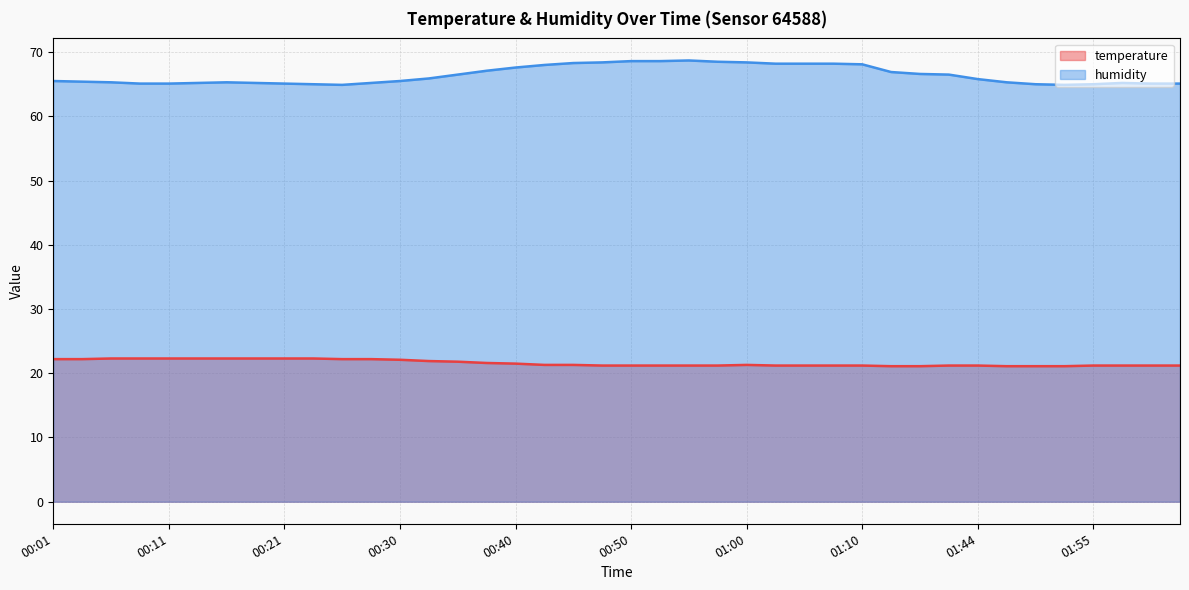

How many lines are shown in the chart?

2